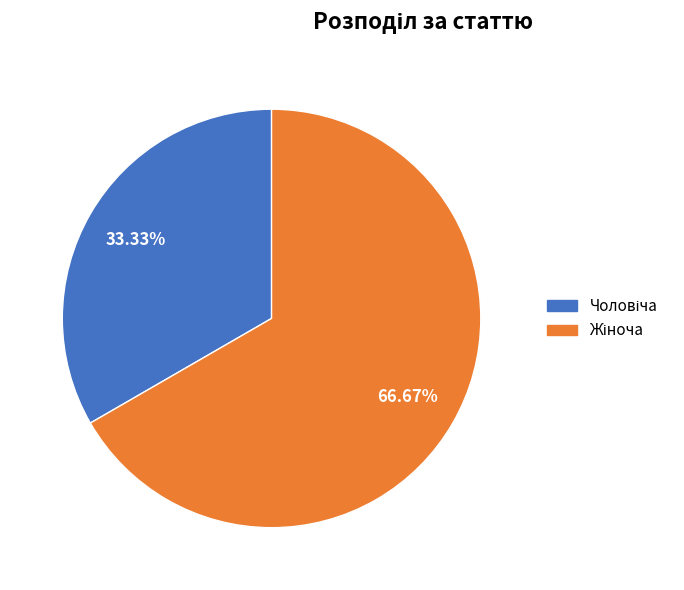

Is there any slice that represents more than half of the pie?

Yes